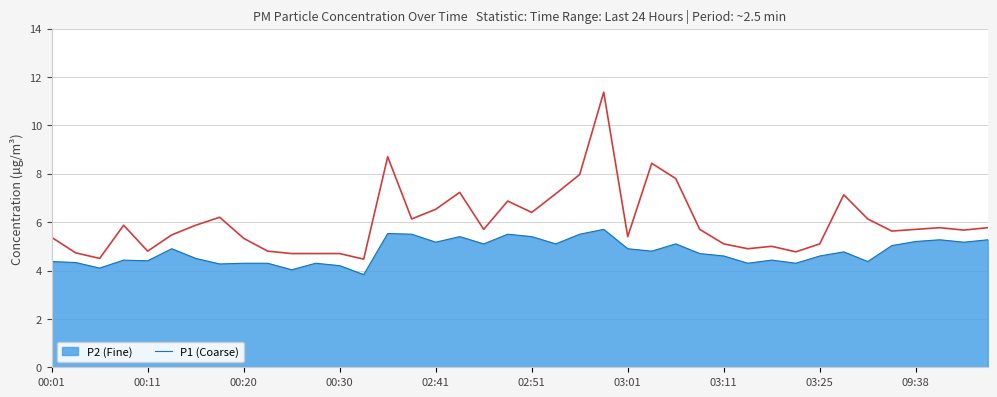

What is the smallest value displayed?

3.8